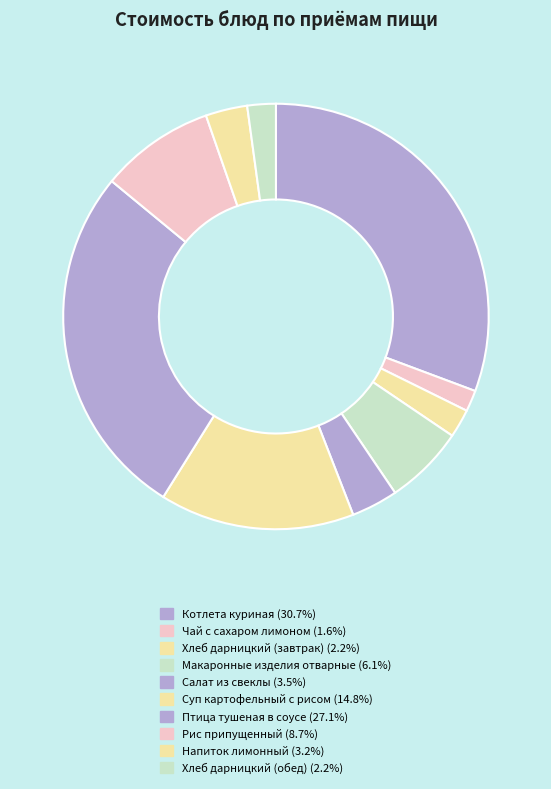

Does any single category account for the majority?

No